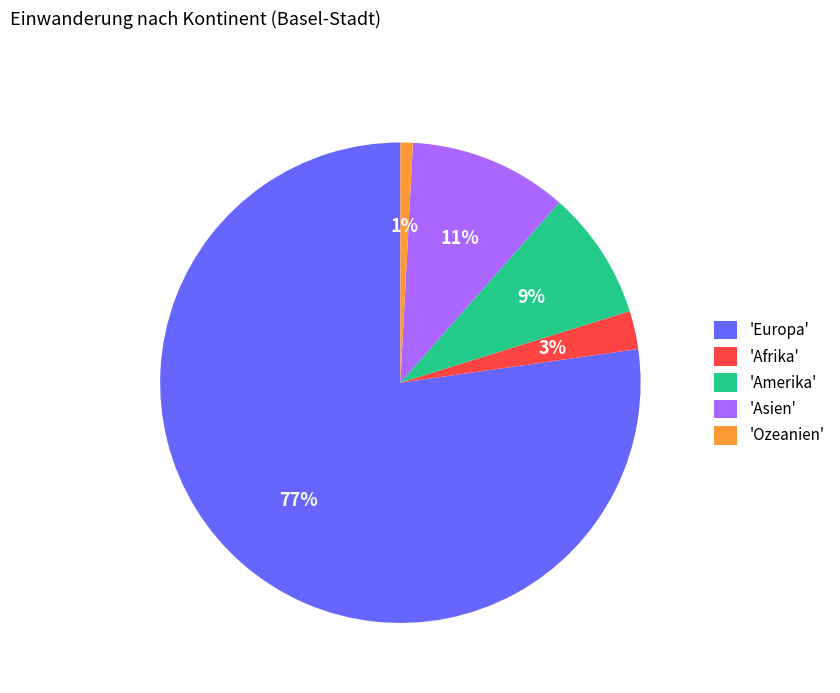

How many slices are in this pie chart?

5